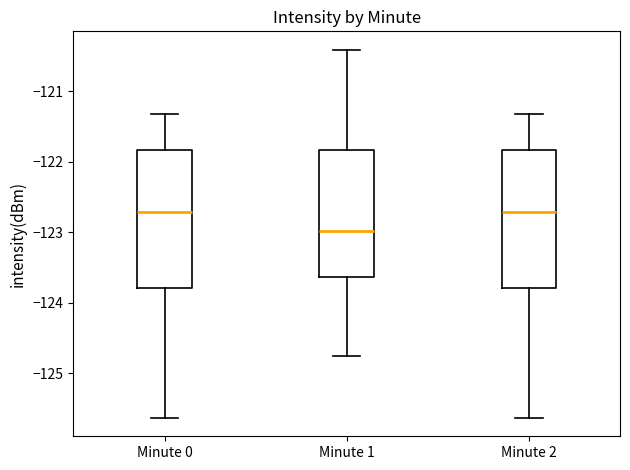

Reading left to right, read every box against the y-axis: the position of its median line, the range the box covers, and the ends of its whiskers. The values are not printed on the chart, so give them approximately, as read against the axis.

Minute 0: median -122.7, box -123.8 to -121.8, whiskers -125.6 to -121.3
Minute 1: median -123.0, box -123.6 to -121.8, whiskers -124.8 to -120.4
Minute 2: median -122.7, box -123.8 to -121.8, whiskers -125.6 to -121.3